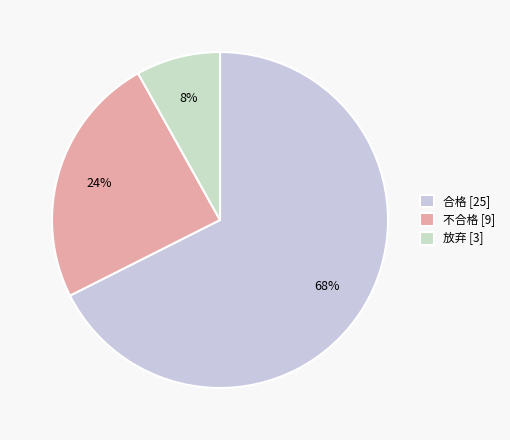

Is there a majority slice in this chart?

Yes